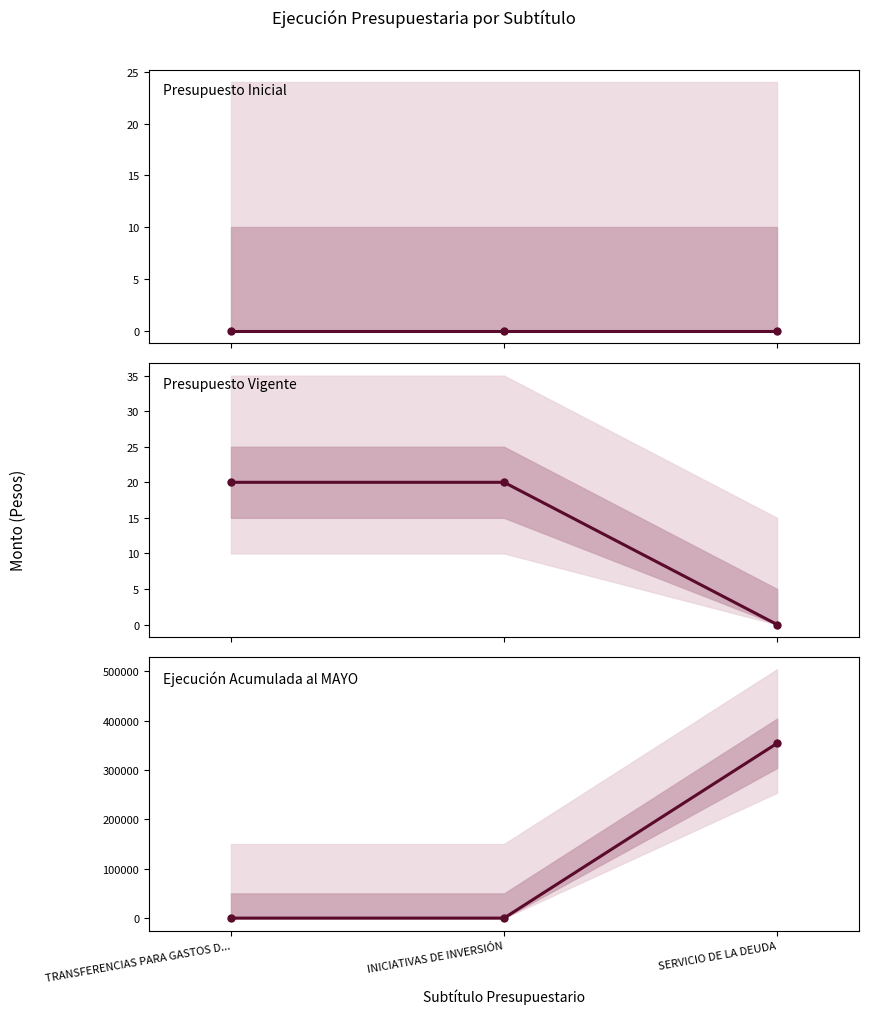

List the series in order of their peak value, highest first.

Ejecución Acumulada al MAYO, Presupuesto Vigente, Presupuesto Inicial